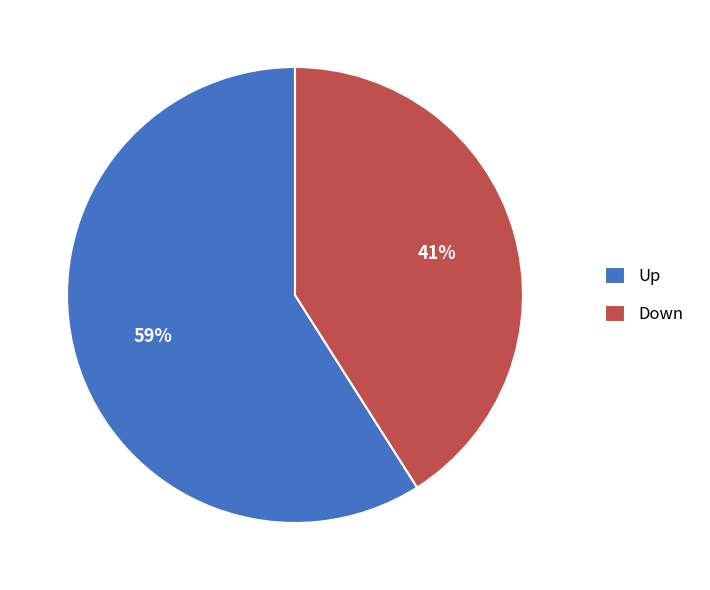

The Up slice represents 59% of the pie. True or false?

True